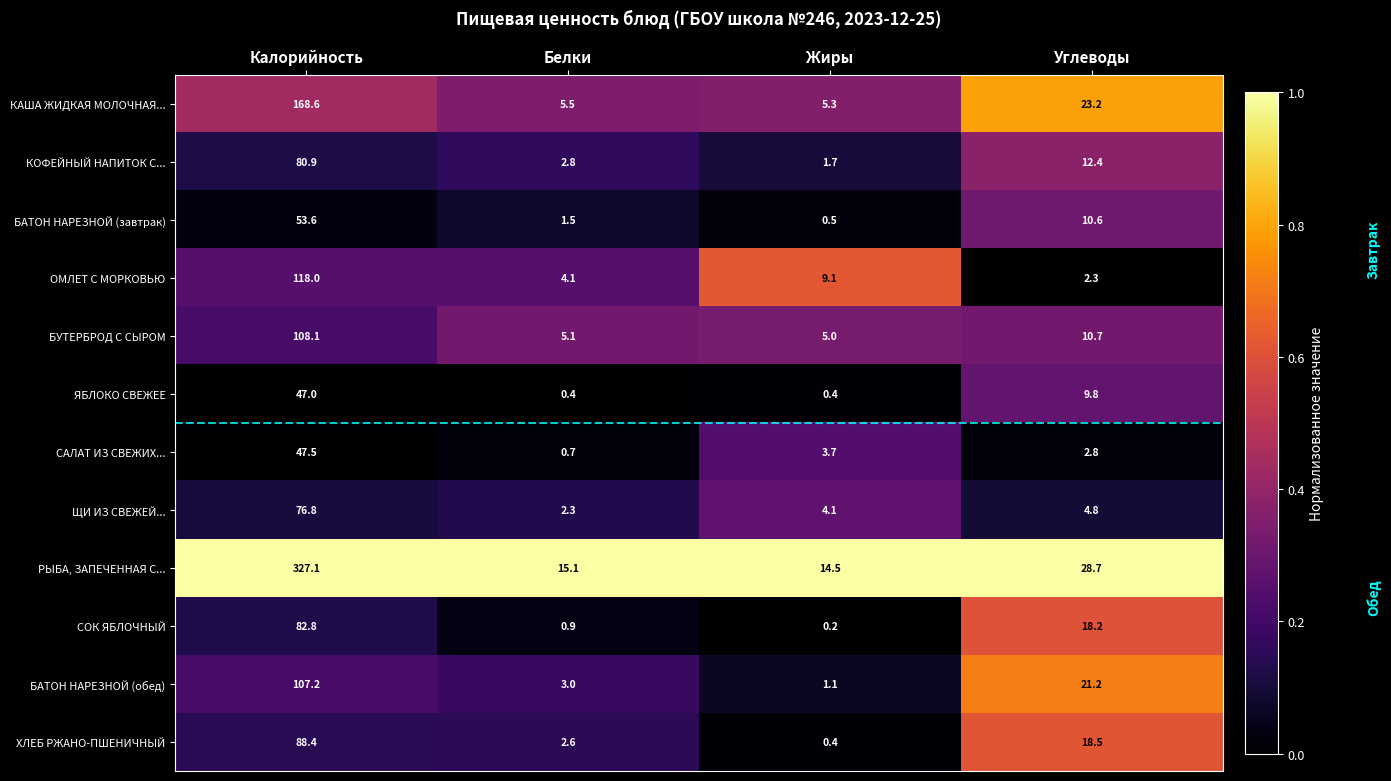

What is the approximate value of ОМЛЕТ С МОРКОВЬЮ at Жиры?

9.1